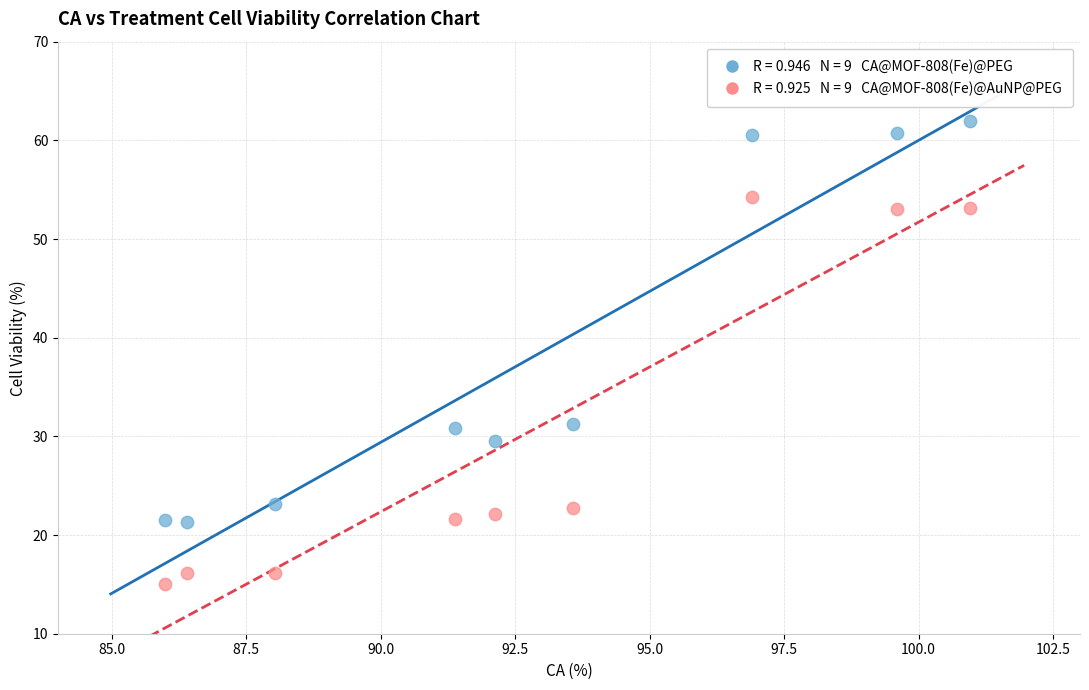

Across all data points, what is the range of X values (max minus min)?

15.0